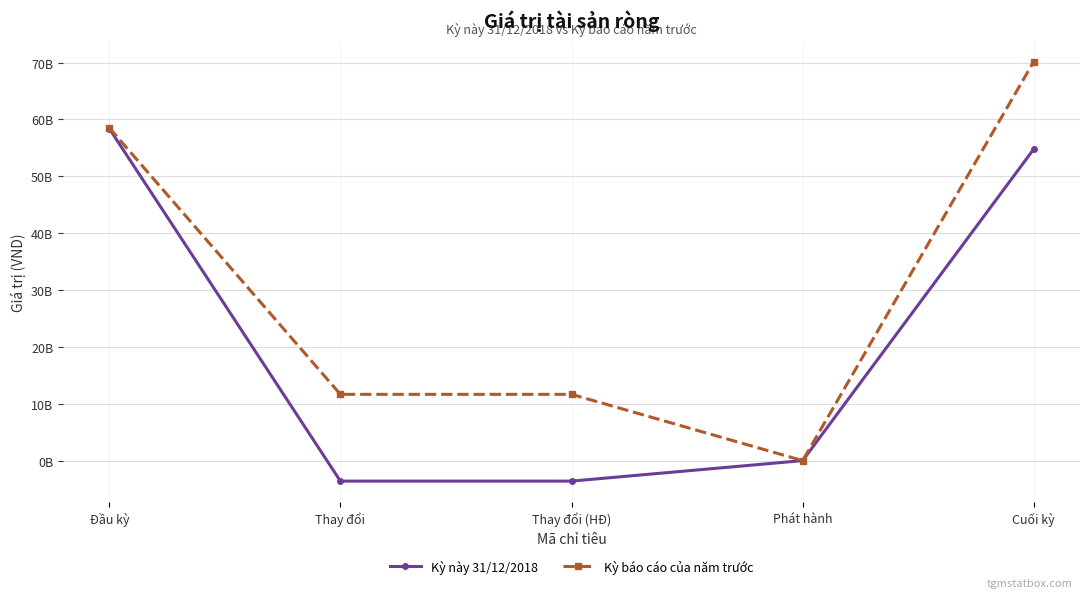

Reading left to right, list all the values displayed in this chart.

Kỳ này 31/12/2018: 58387842544	-3603853810	-3603853810	0	54783988734
Kỳ báo cáo của năm trước: 58511191572	11652646410	11652646410	0	70163837982